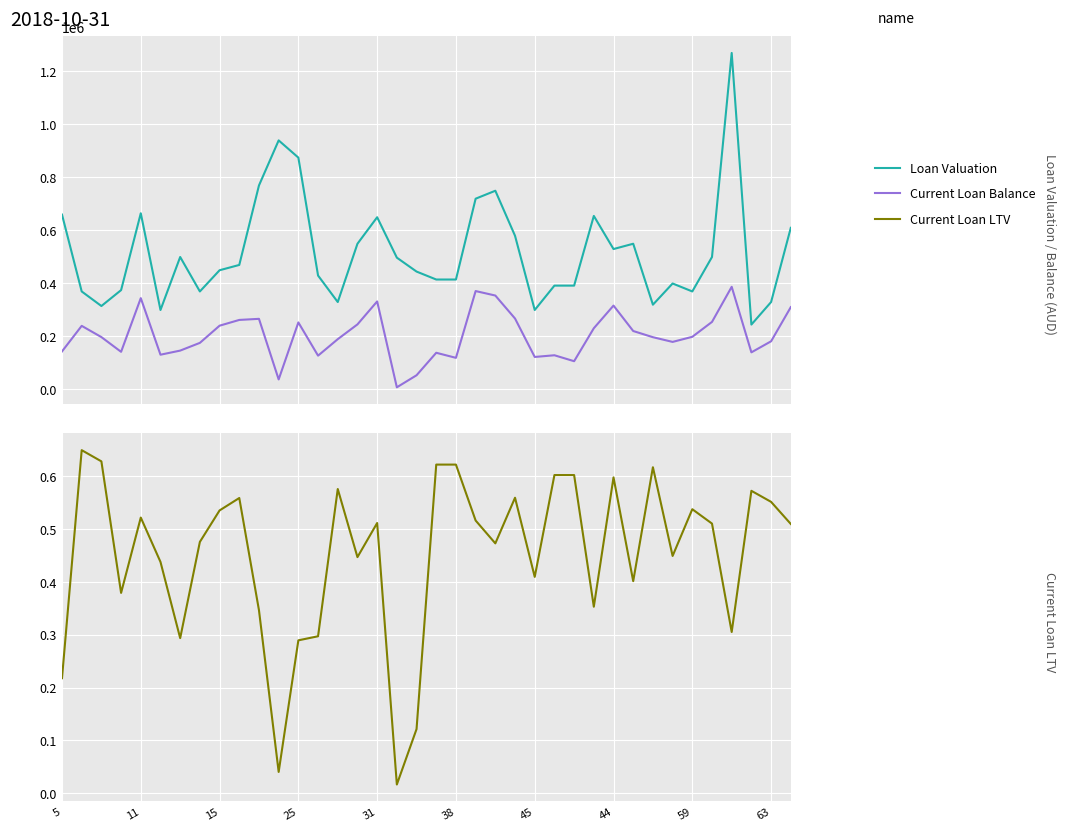

Does the chart display data point markers on the line(s)?

No